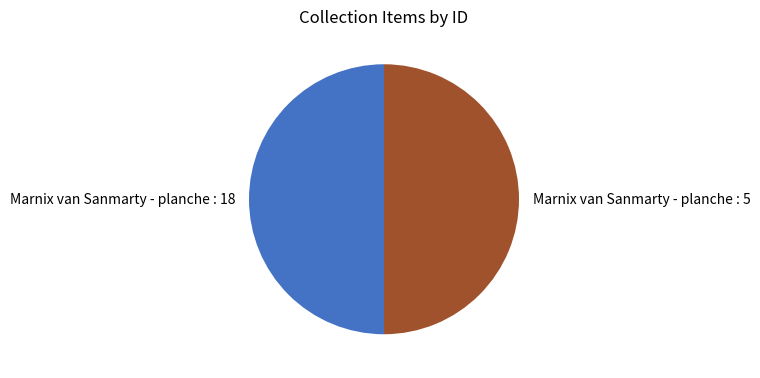

Is it true that Marnix van Sanmarty - planche : 18 is 50% of the pie?

True